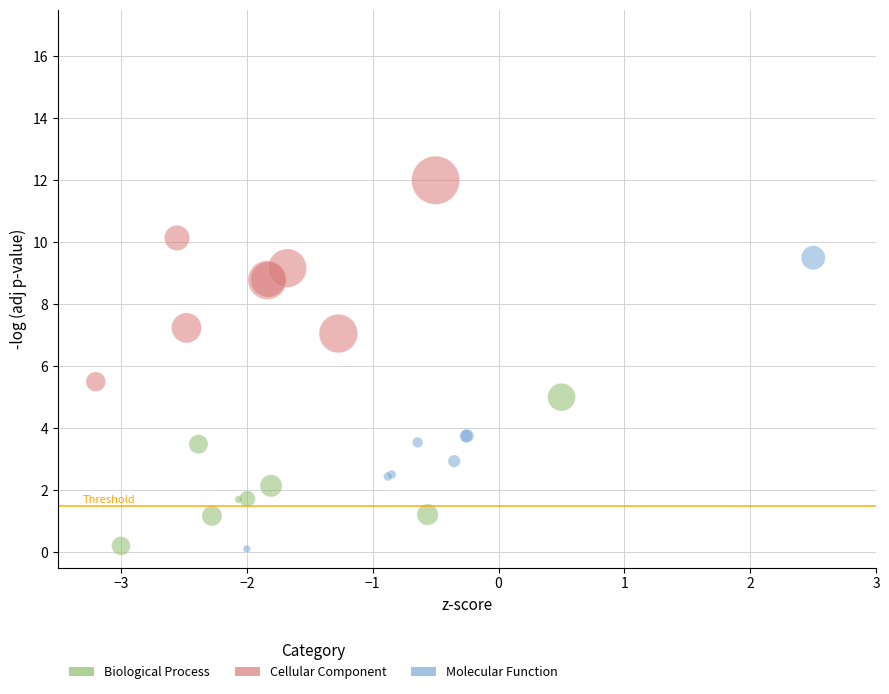

Which series has the largest Y range (max minus min)?

Molecular Function